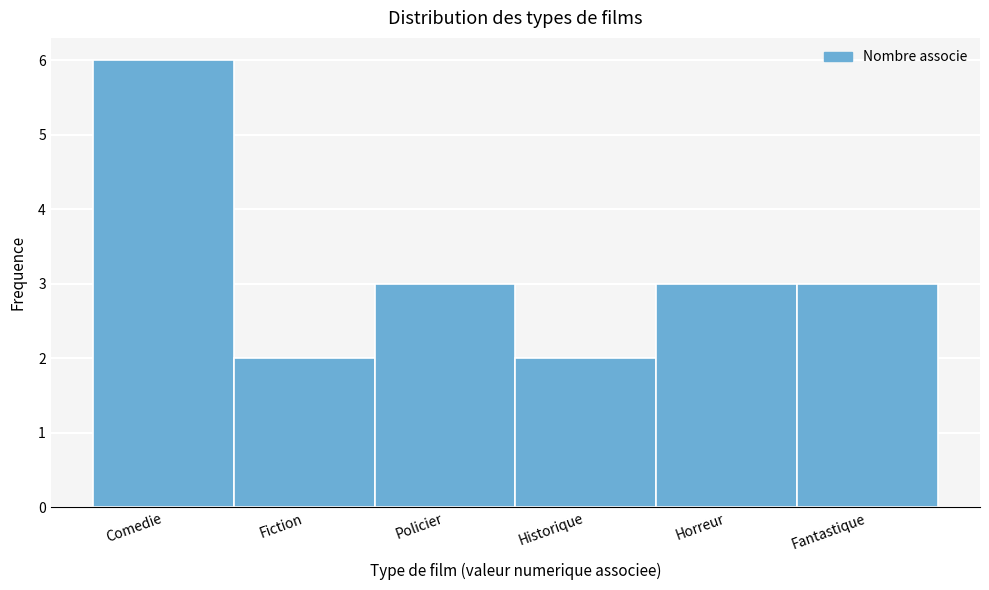

Reading right to left, extract all data points from this chart.

3	3	2	3	2	6